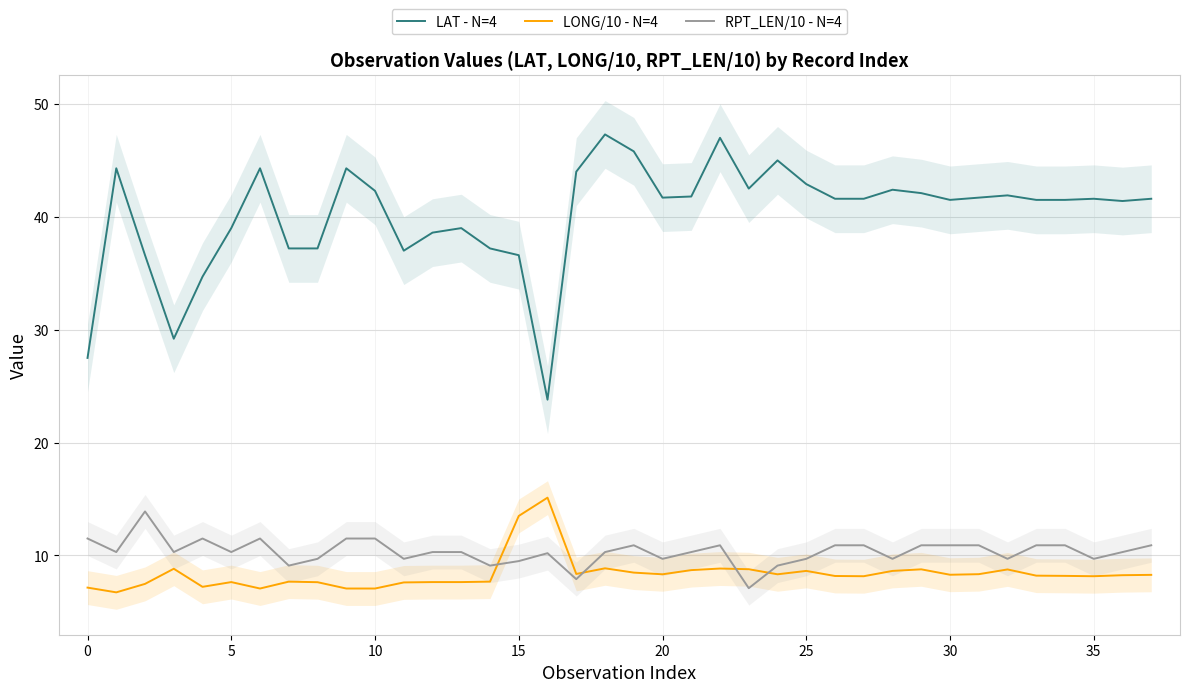

How many values in the LONG/10 - N=4 series are below 8?

14